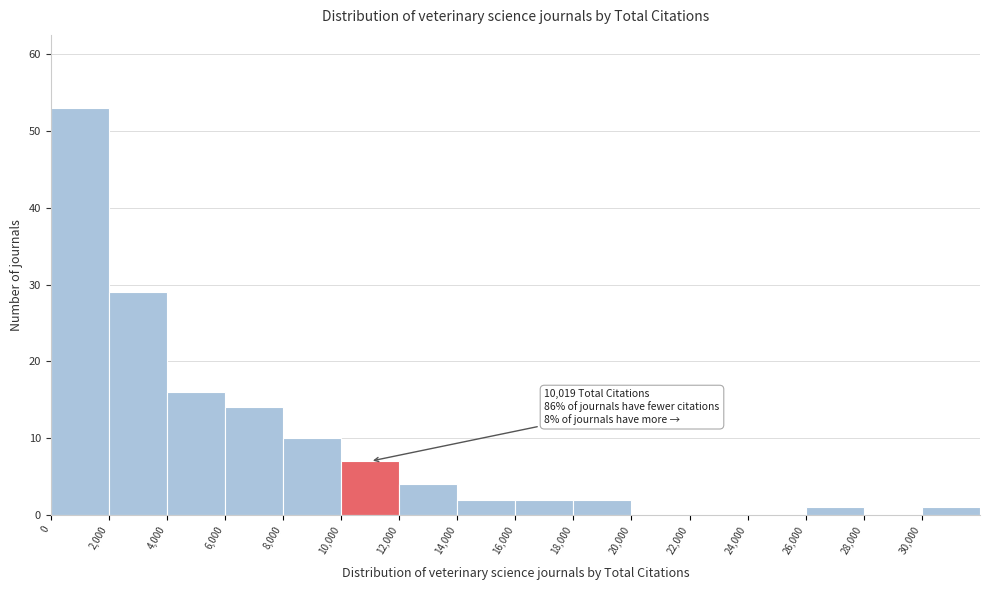

Over which range of the x-axis is the bar tallest?

0 to 2000